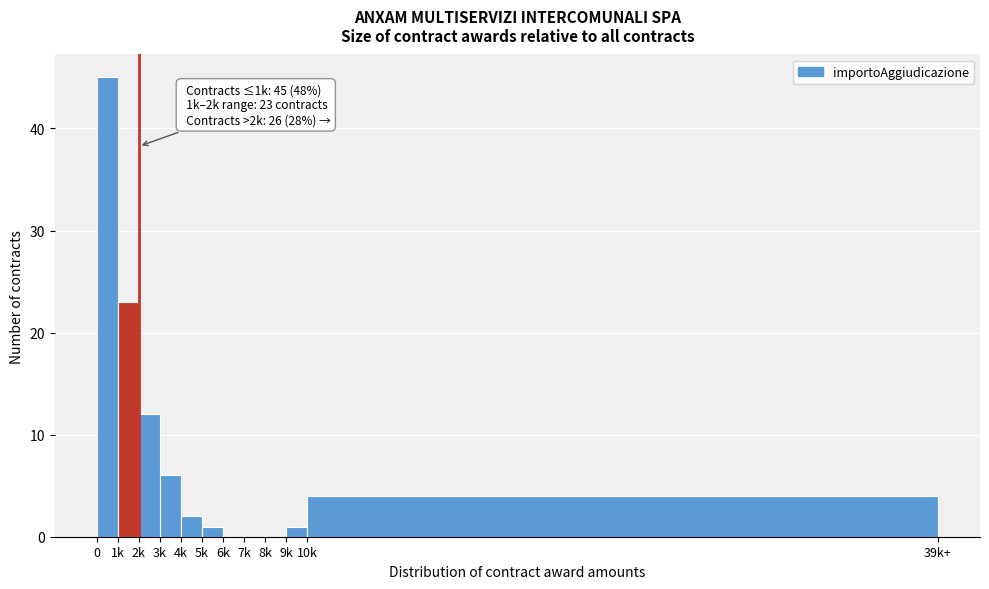

Reading left to right, extract all data points from this chart.

0=45	1k=23	2k=12	3k=6	4k=2	5k=1	6k=0	7k=0	8k=0	9k=1	10k=4